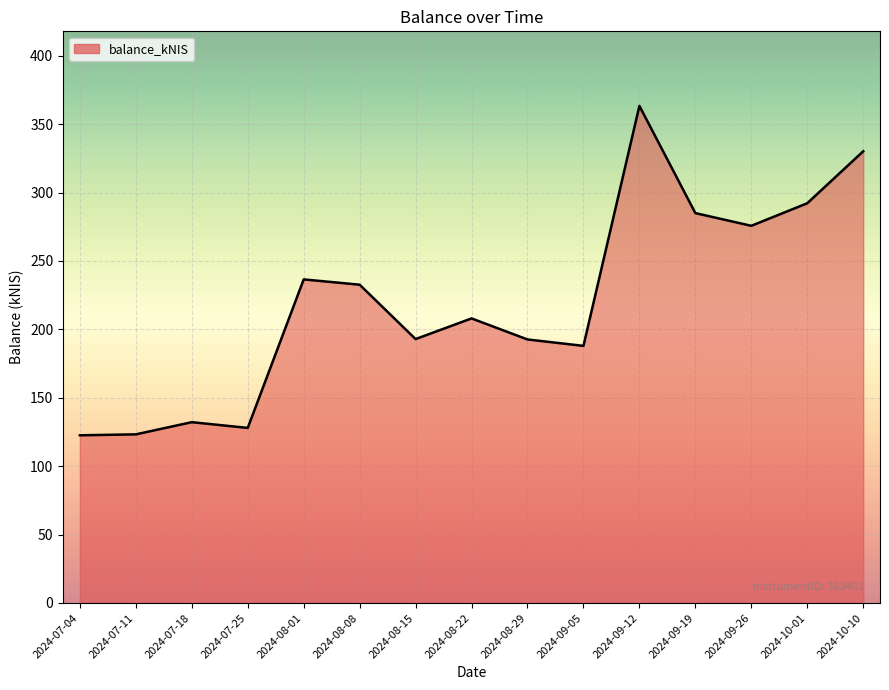

What is the average value?

220.2